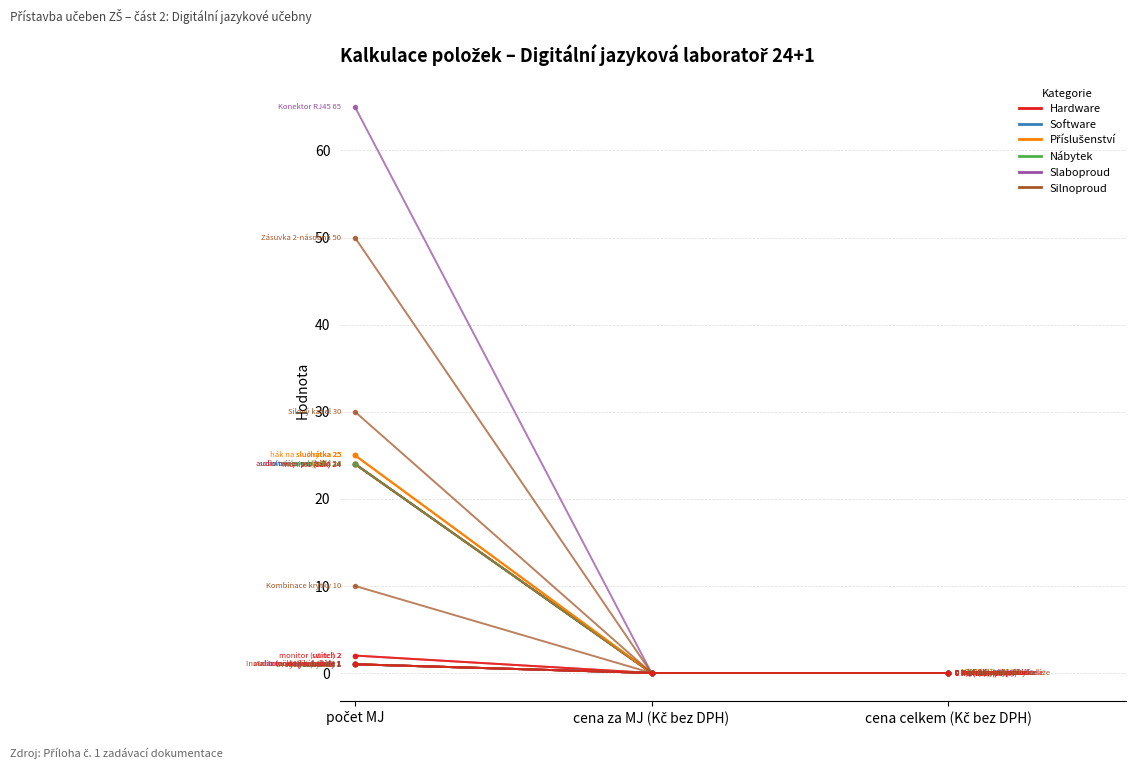

What is the maximum value shown in the chart?

65